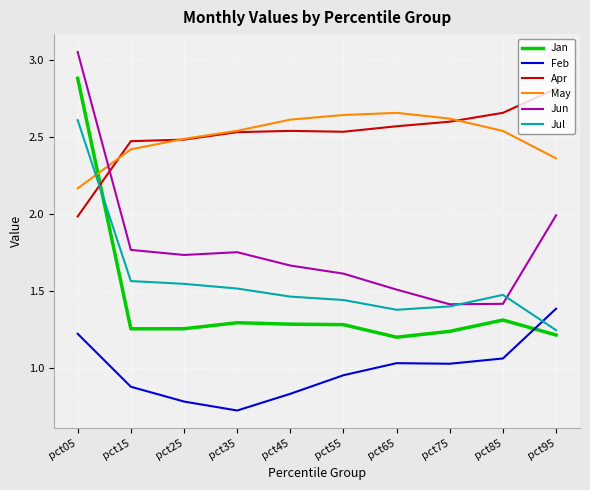

Is this an area chart (filled region under the line)?

No